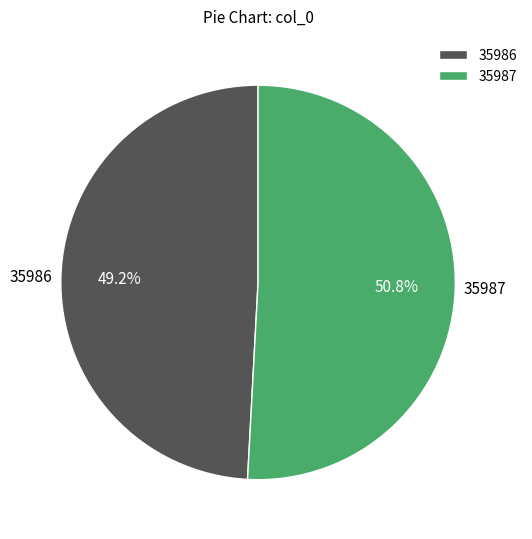

Which category has the biggest portion of the pie?

35987